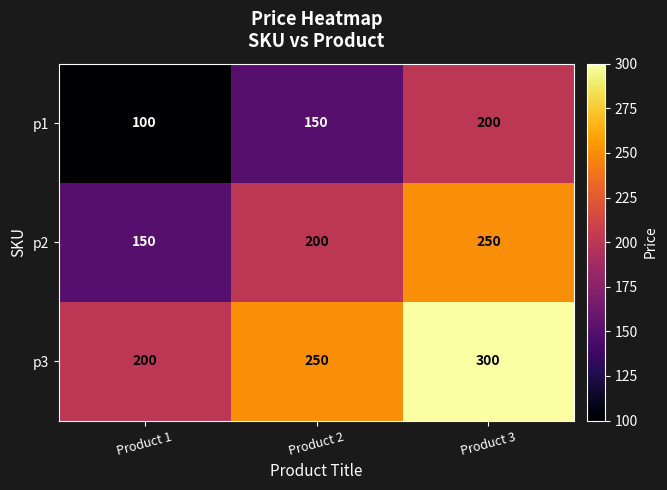

What is the maximum value shown in the chart?

300